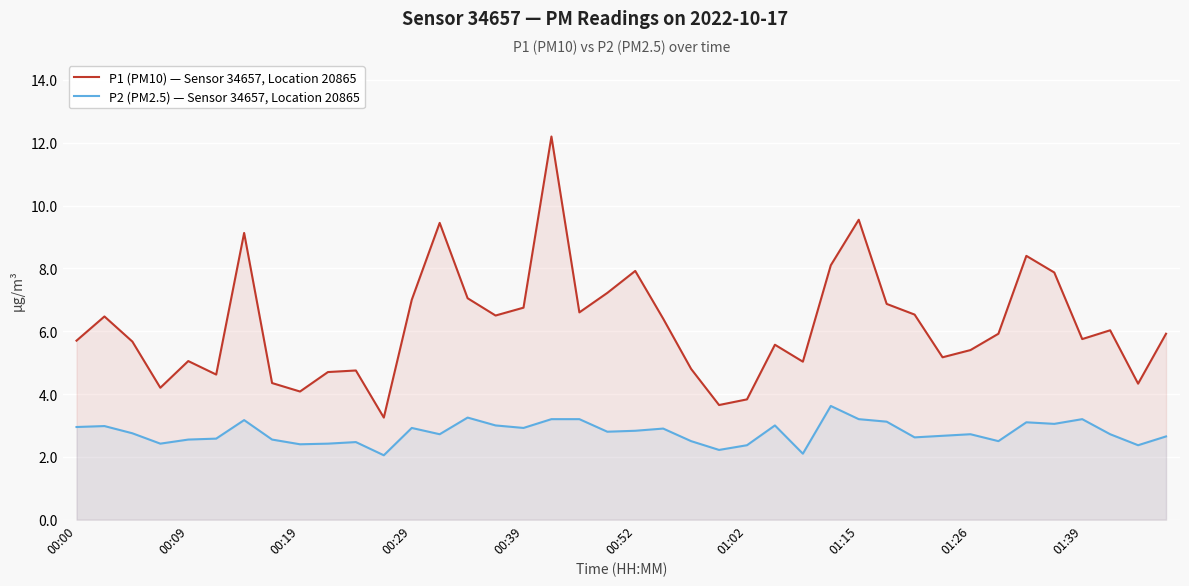

Does the chart display data point markers on the line(s)?

No